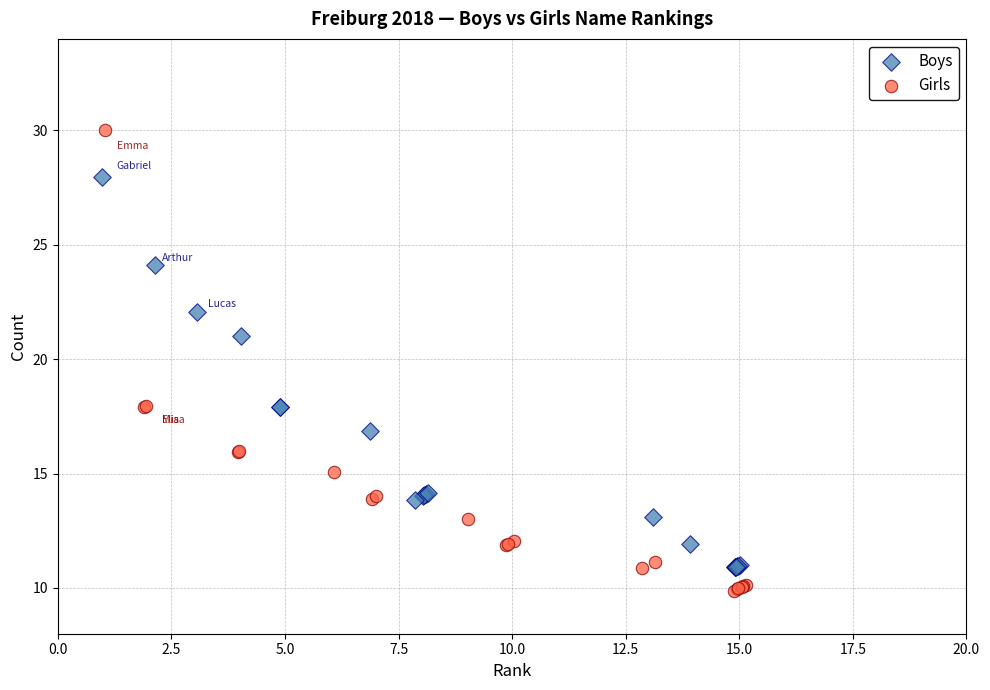

Which series has the widest spread of Y values?

Girls